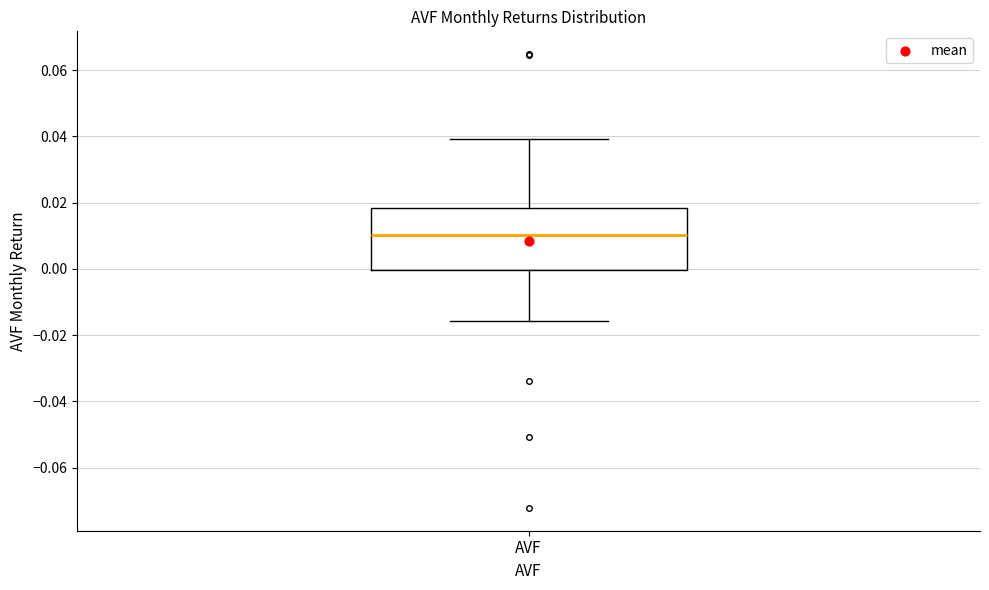

Transcribe this box plot: give where the median line is, the range the box spans, and where the two whiskers end, as read against the y-axis. The values are not printed on the chart, so give them approximately, as read against the axis.

median 0.010, box 0.000 to 0.018, whiskers -0.016 to 0.040